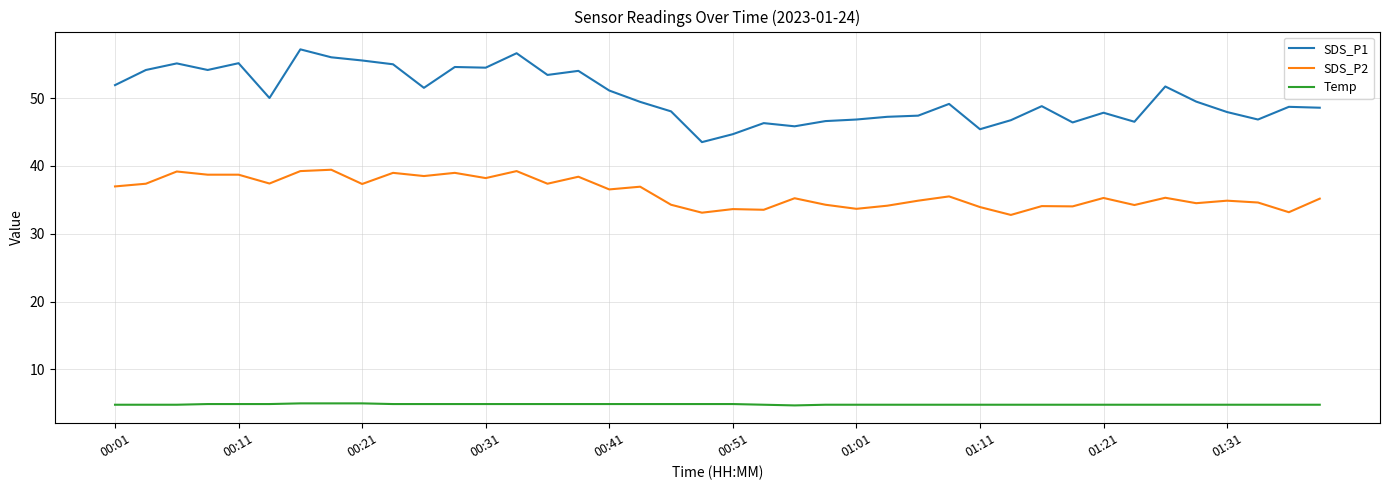

True or false: SDS_P1 and Temp cross at least once.

False